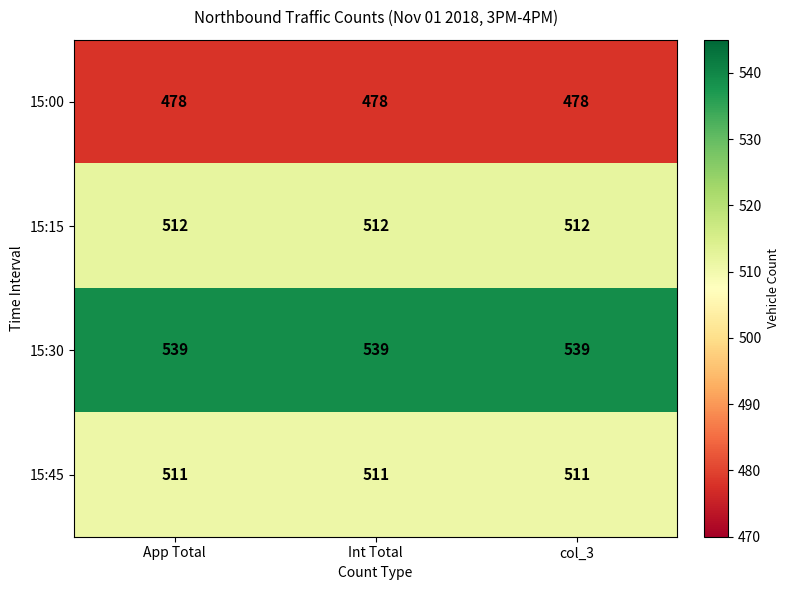

At how many categories does at least one series exceed 499?

3